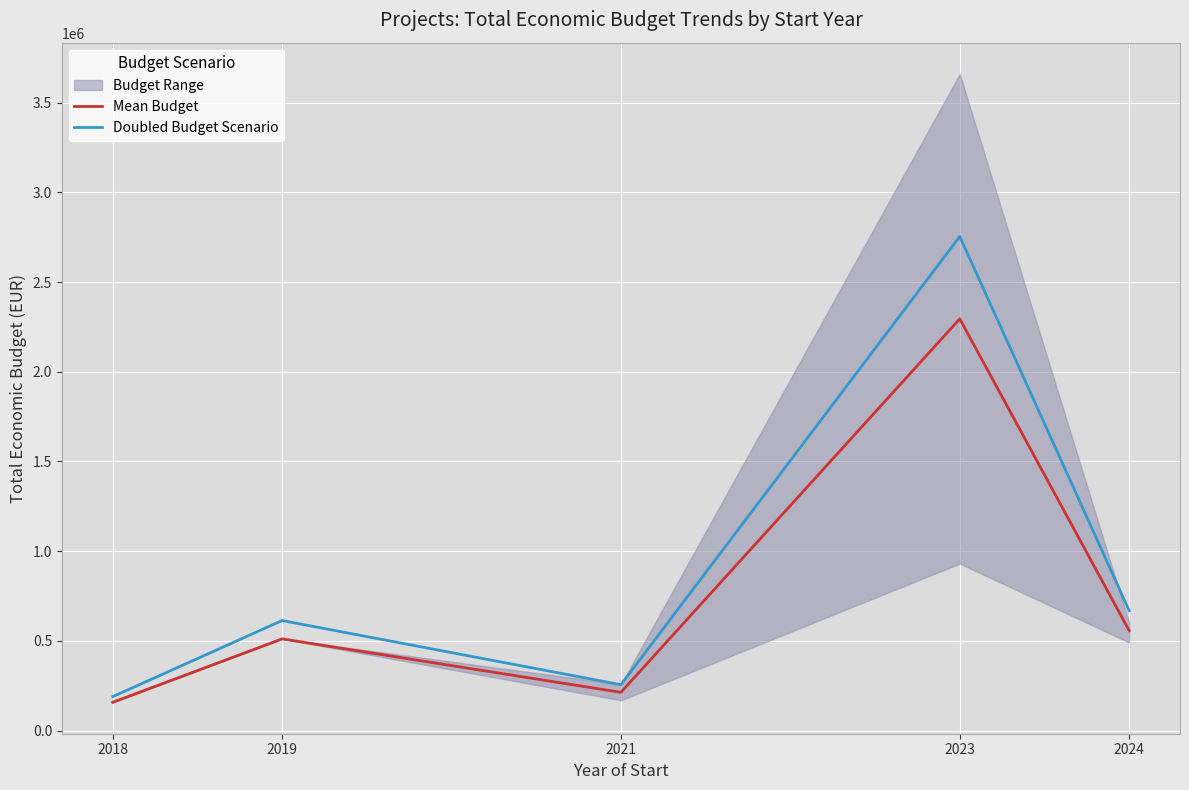

Reading left to right, transcribe all the data shown in this chart.

Mean Budget: 157500.0	511047.0	213065.0	2294760.5	556992.4
Doubled Budget Scenario: 189000.0	613256.4	255678.0	2753712.6	668390.9